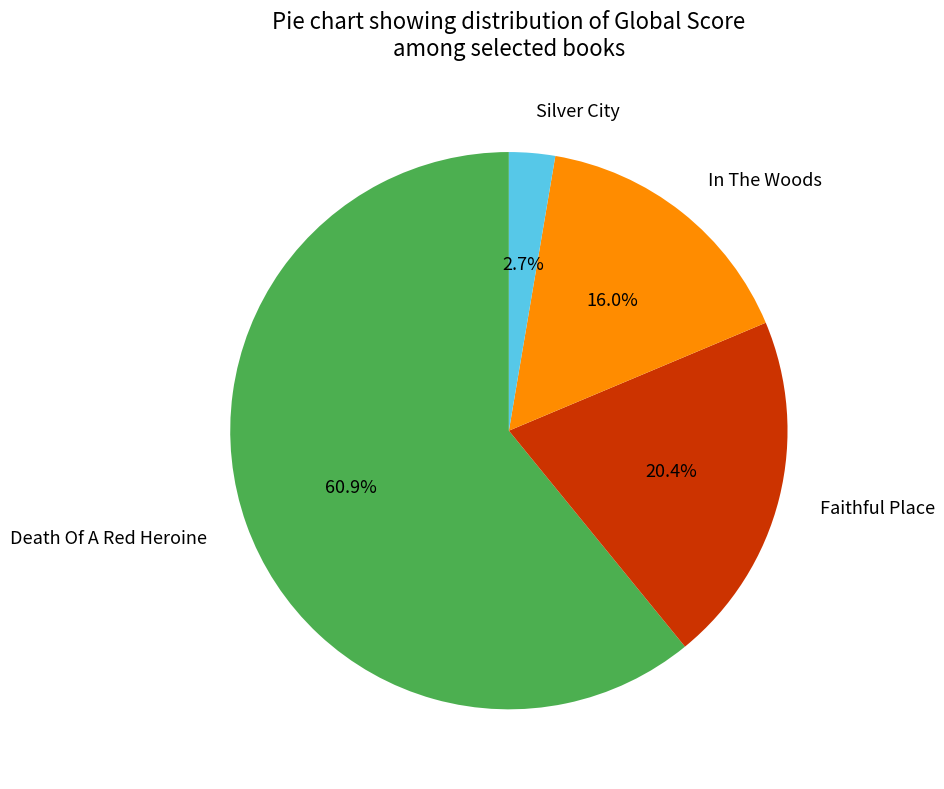

Rank the categories by value from lowest to highest.

Silver City, In The Woods, Faithful Place, Death Of A Red Heroine